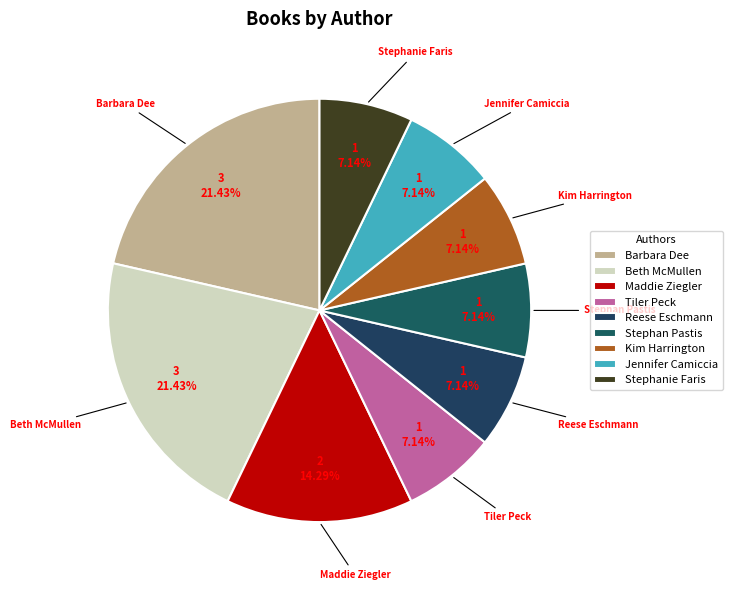

Is it true that Reese Eschmann is 15% of the pie?

False